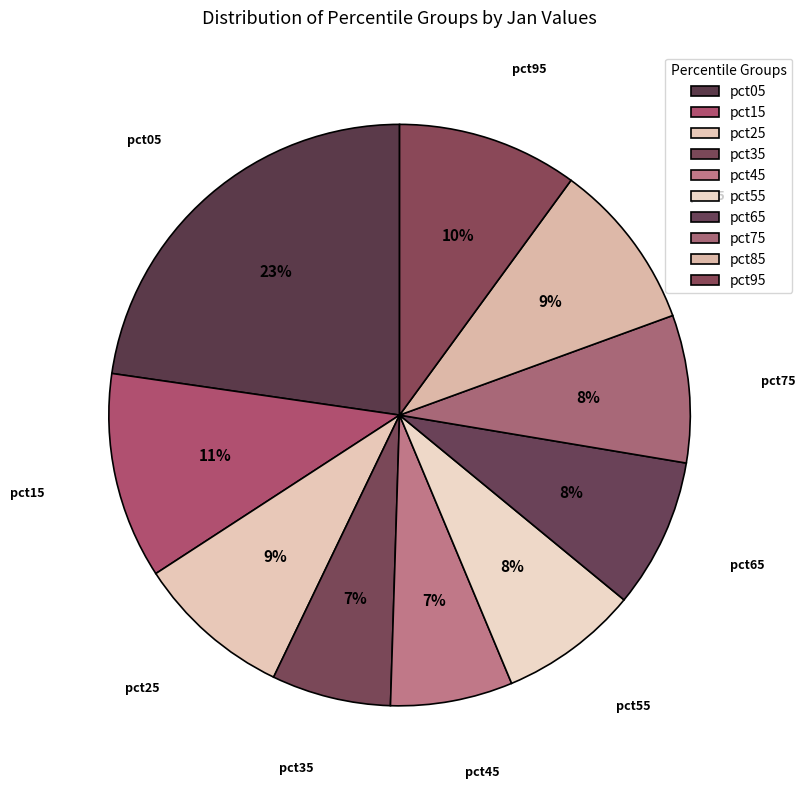

Is there any slice that represents more than half of the pie?

No